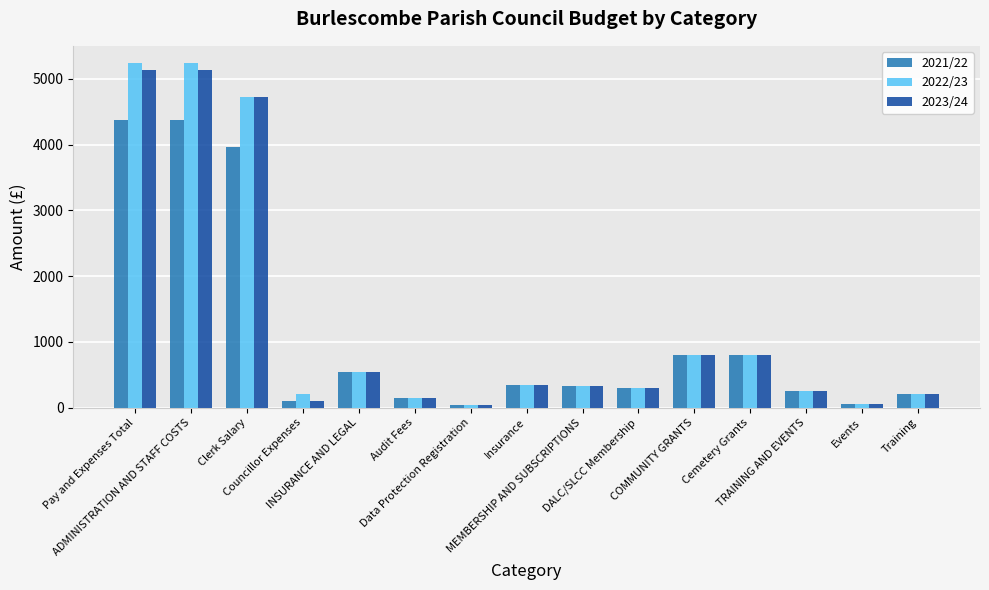

What value does the 2022/23 series have at Pay and Expenses Total?

5240.6